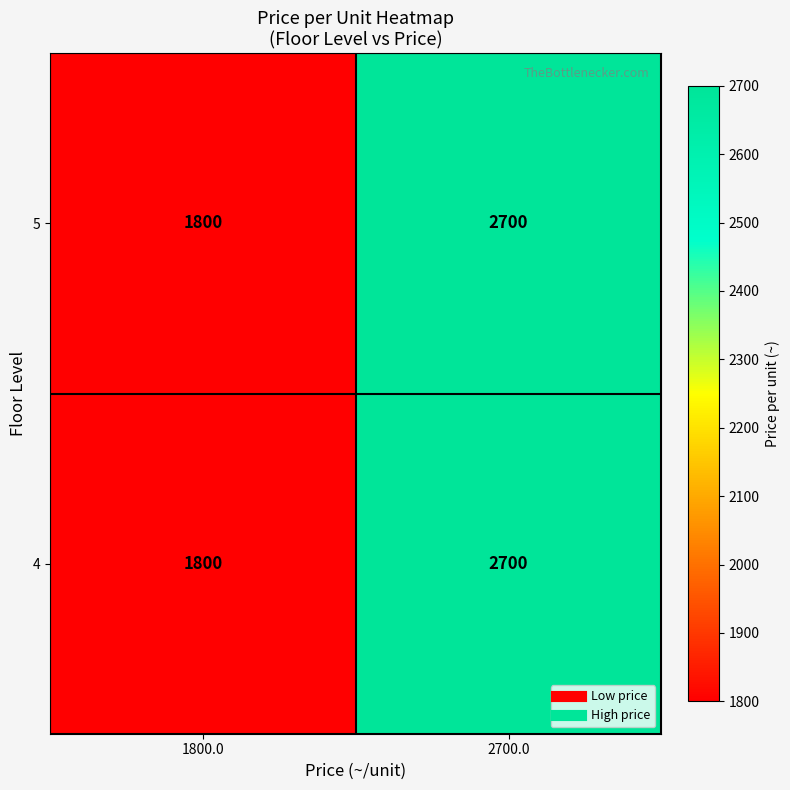

At which label is 5 closest to 2250?

1800.0